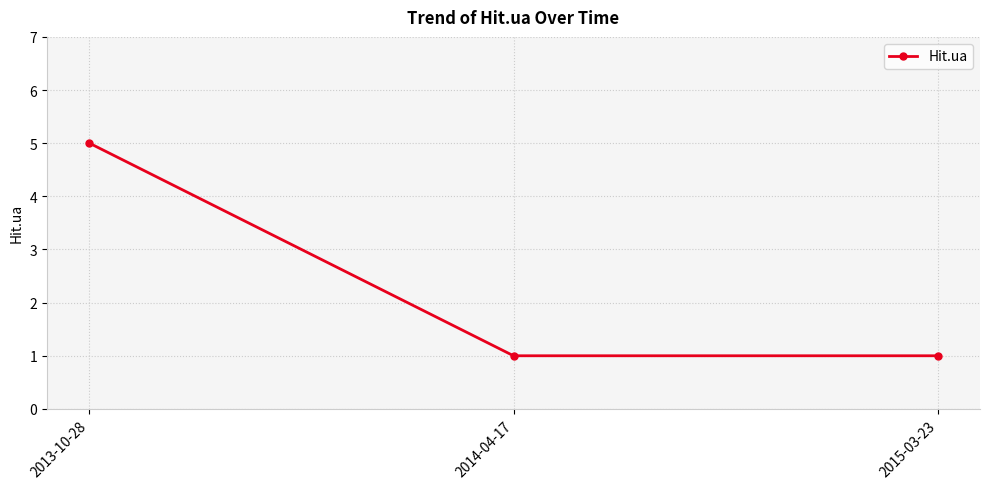

How many series are shown in this chart?

1